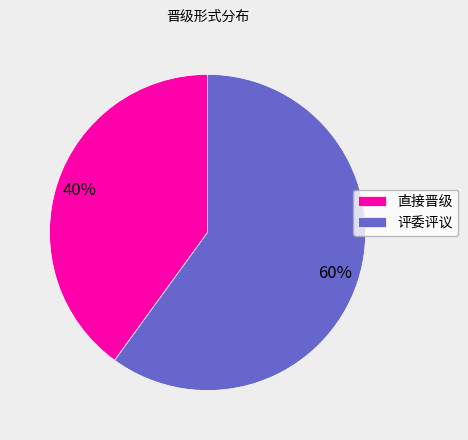

To the nearest percent, what is the difference between the largest and smallest slice percentages?

20%